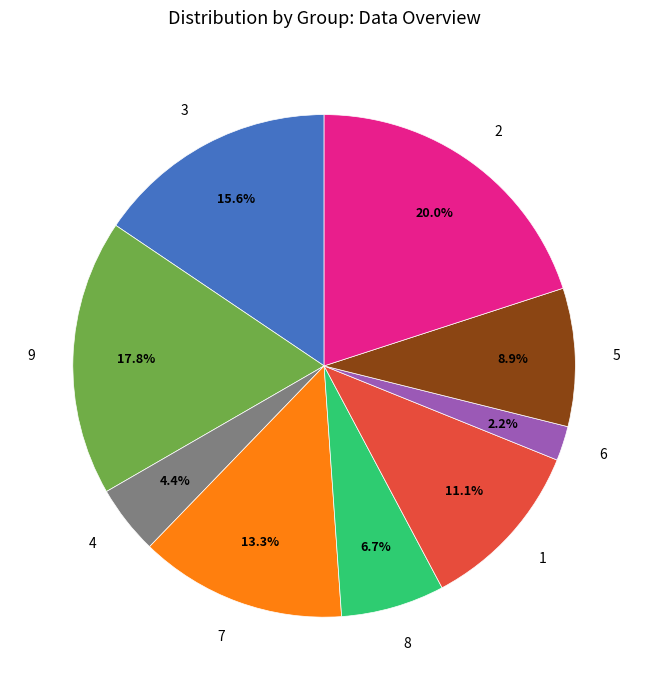

To the nearest percent, what is the difference between the largest and smallest slice percentages?

18%